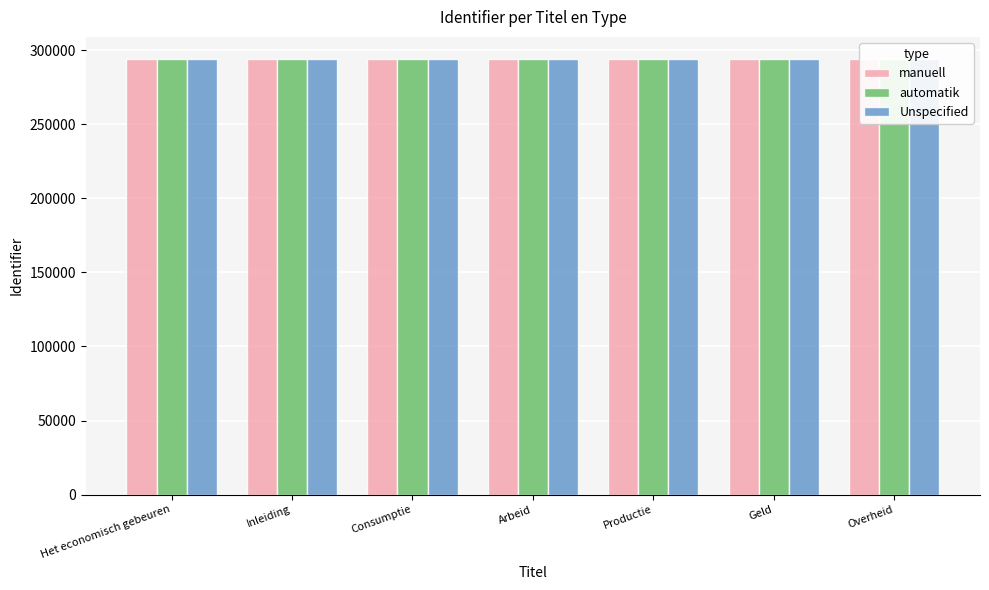

Which series has the largest range (max minus min)?

automatik